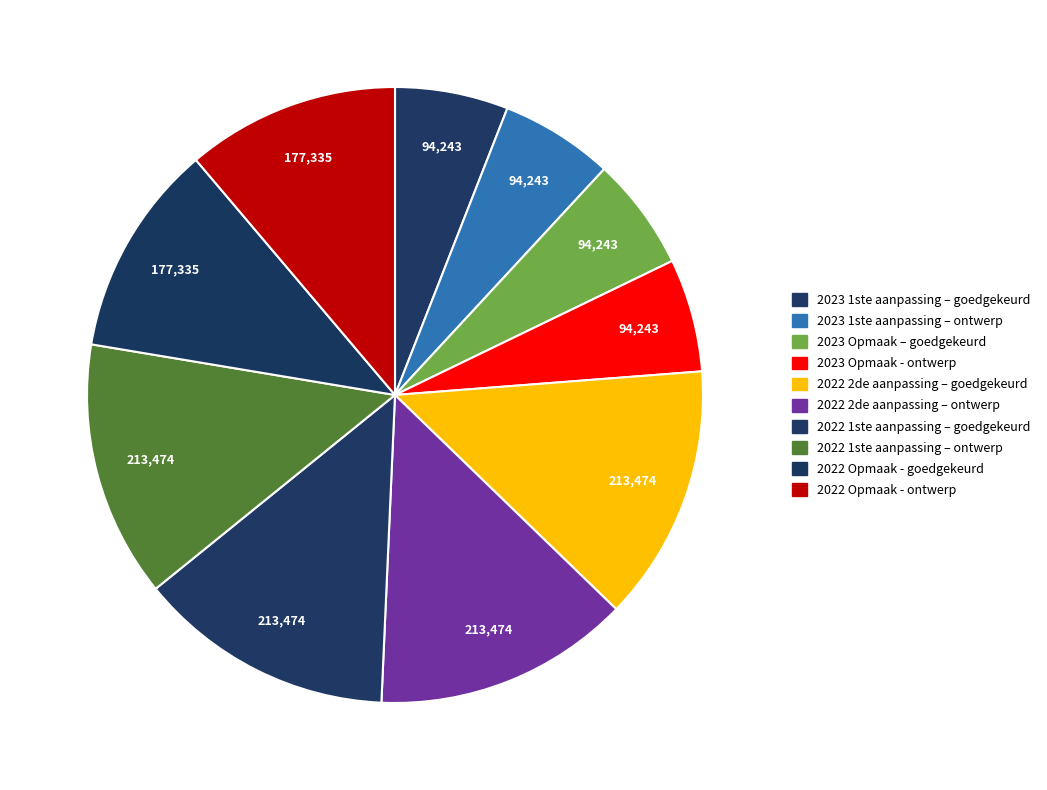

Count the number of slices in the pie.

10